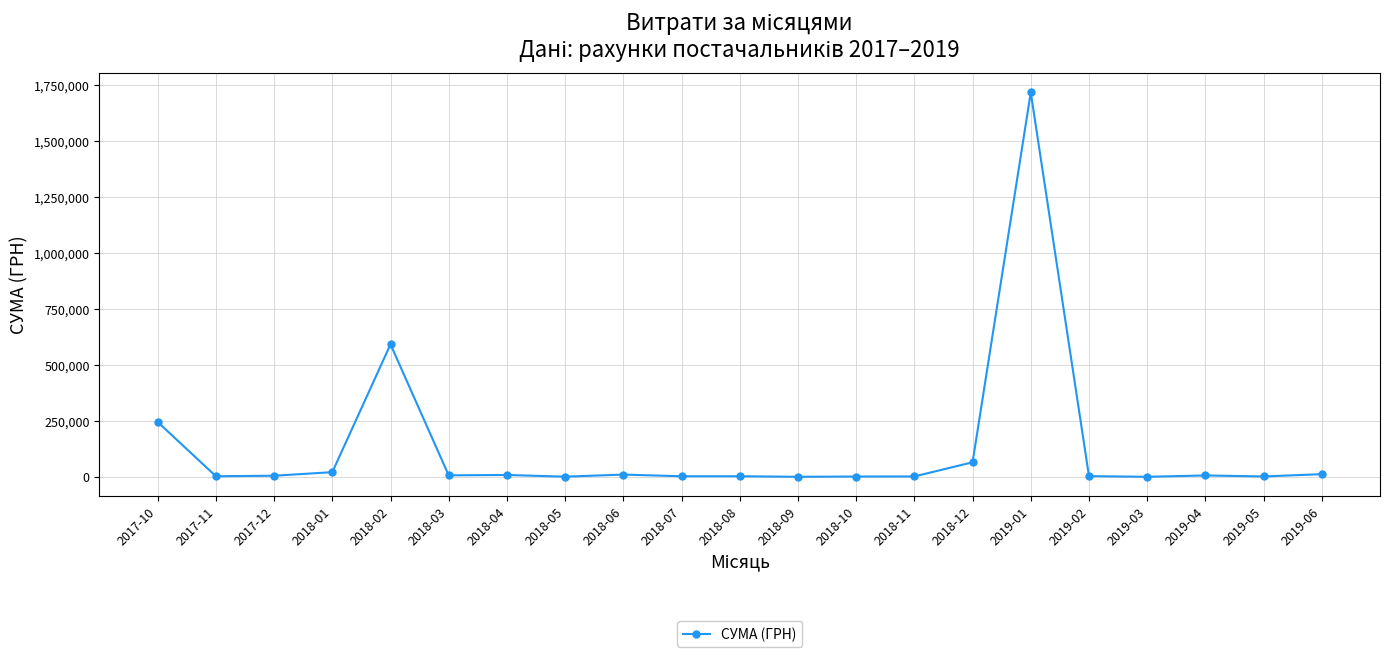

Is this an area chart (filled region under the line)?

No